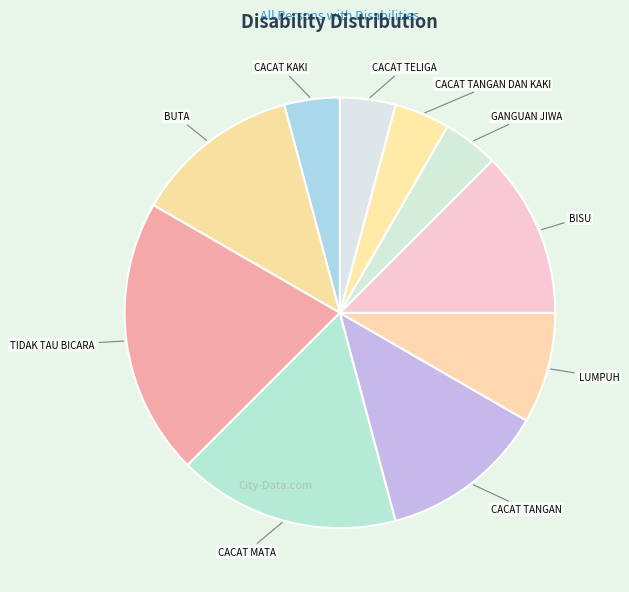

Which slice is the largest?

TIDAK TAU BICARA